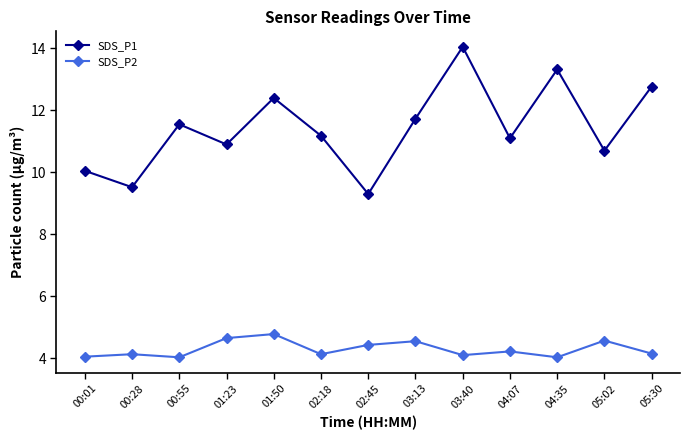

True or false: SDS_P1 and SDS_P2 intersect in this chart.

False